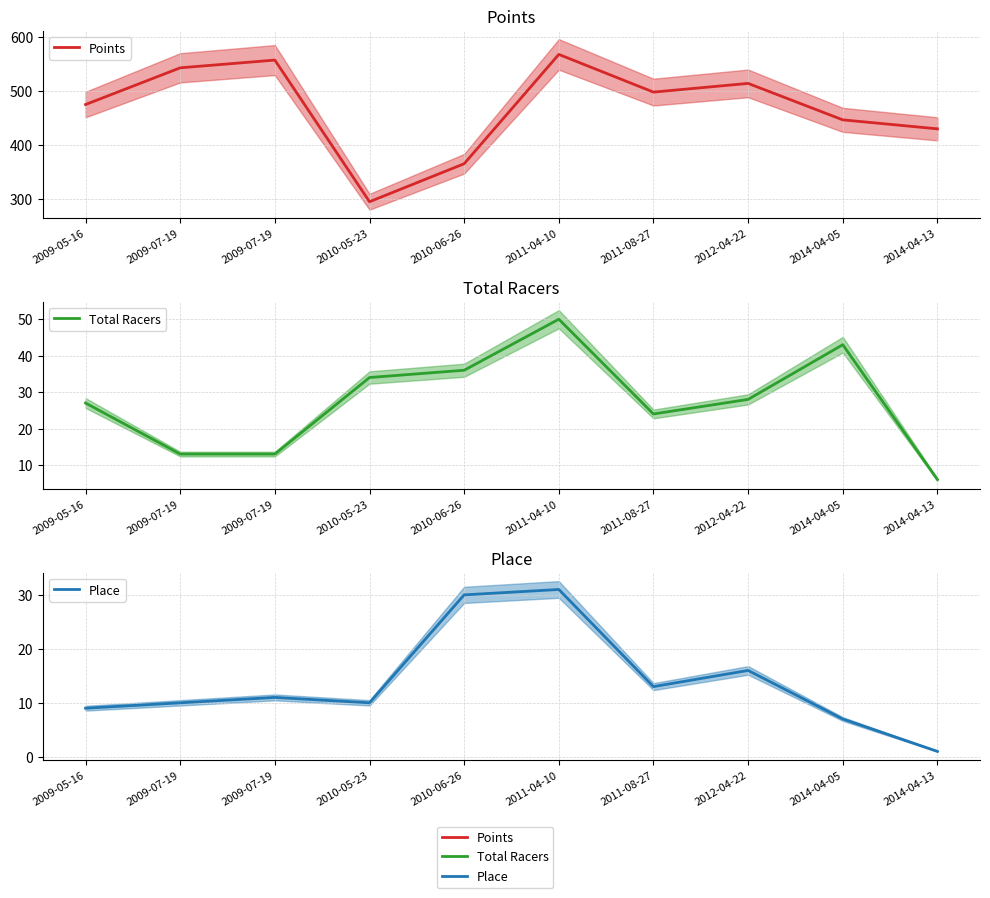

What is the total value across all series at 2014-04-05?

496.4